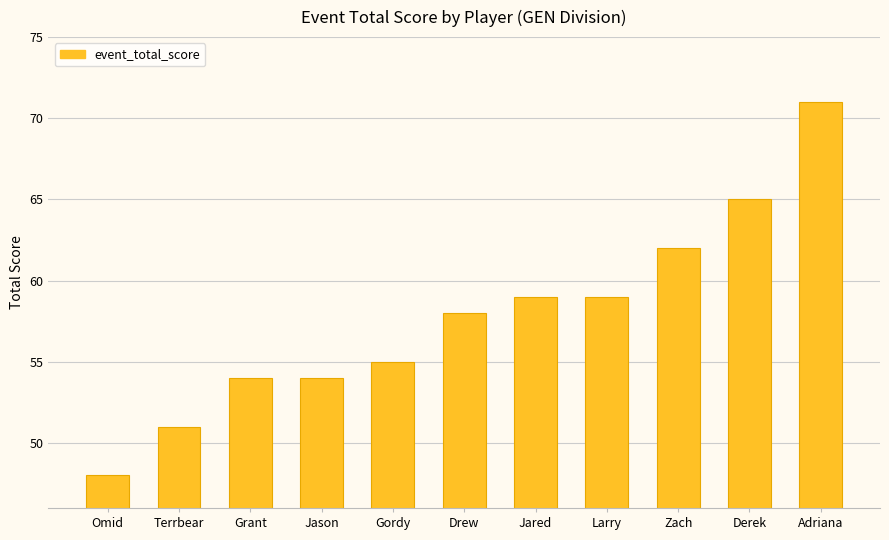

How many data points does each series have?

11